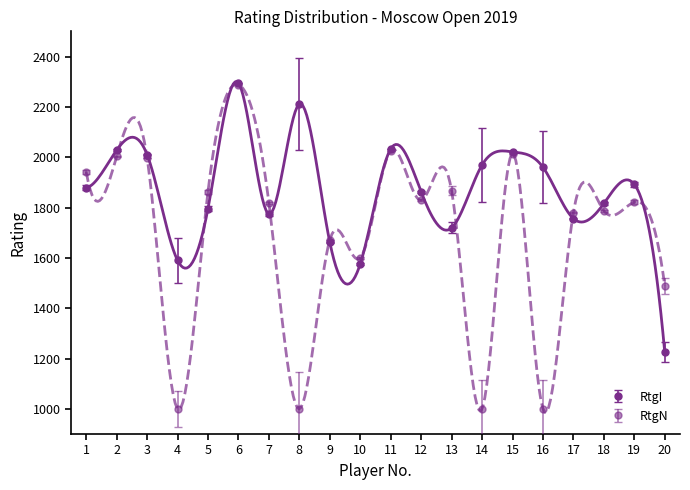

True or false: RtgN has a value of 1176 at 1.

False